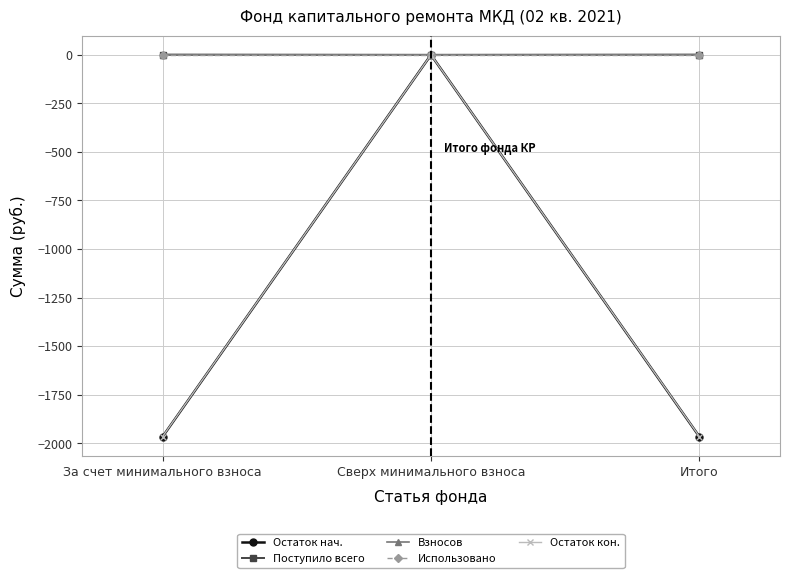

Which category has the highest value in the Остаток кон. series?

Сверх минимального взноса